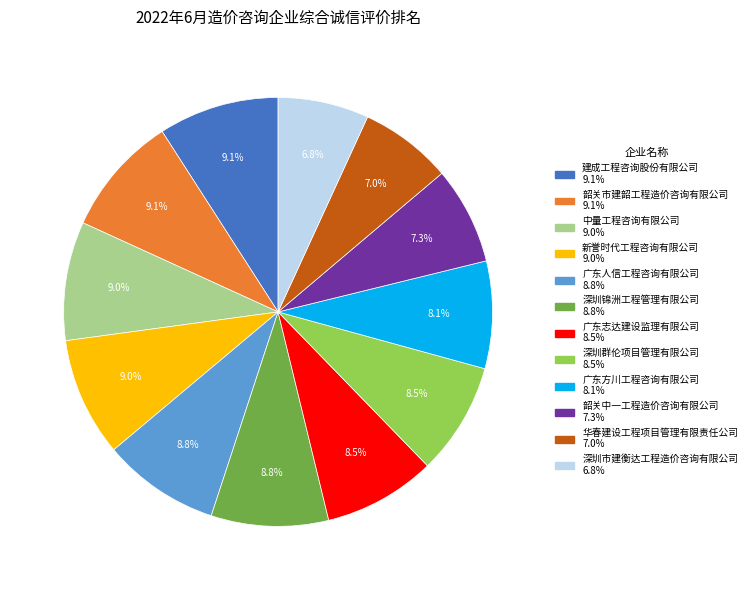

To the nearest percent, what portion does 建成工程咨询股份有限公司 represent?

9%